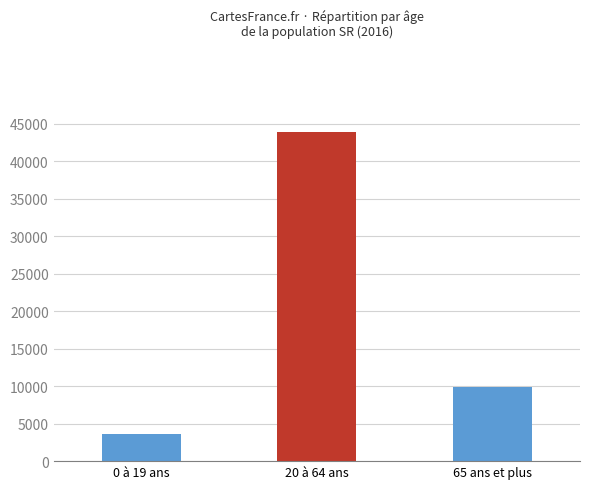

The value at 65 ans et plus is 6222. True or false?

False